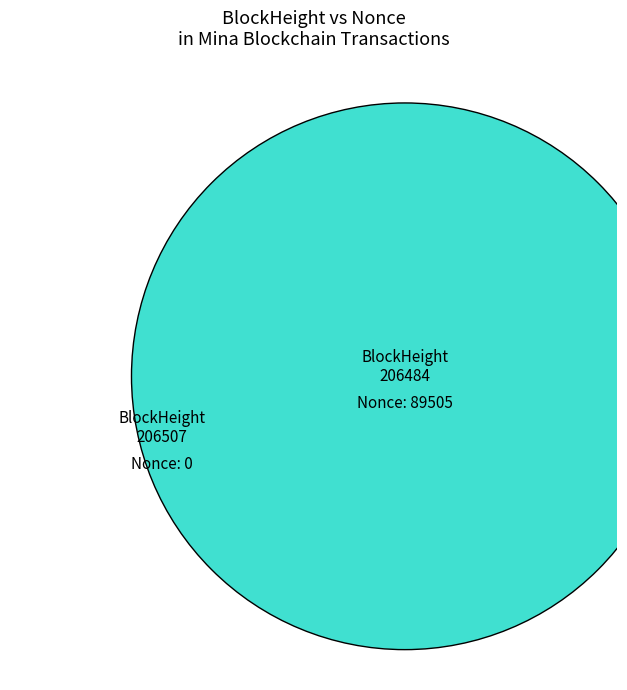

How many segments does this pie chart have?

2